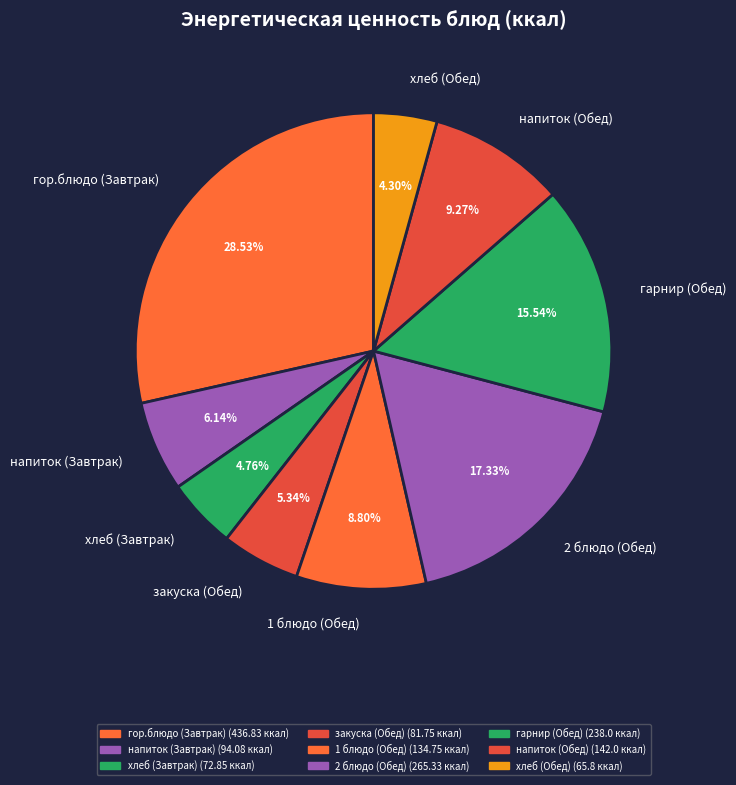

How many segments does this pie chart have?

9